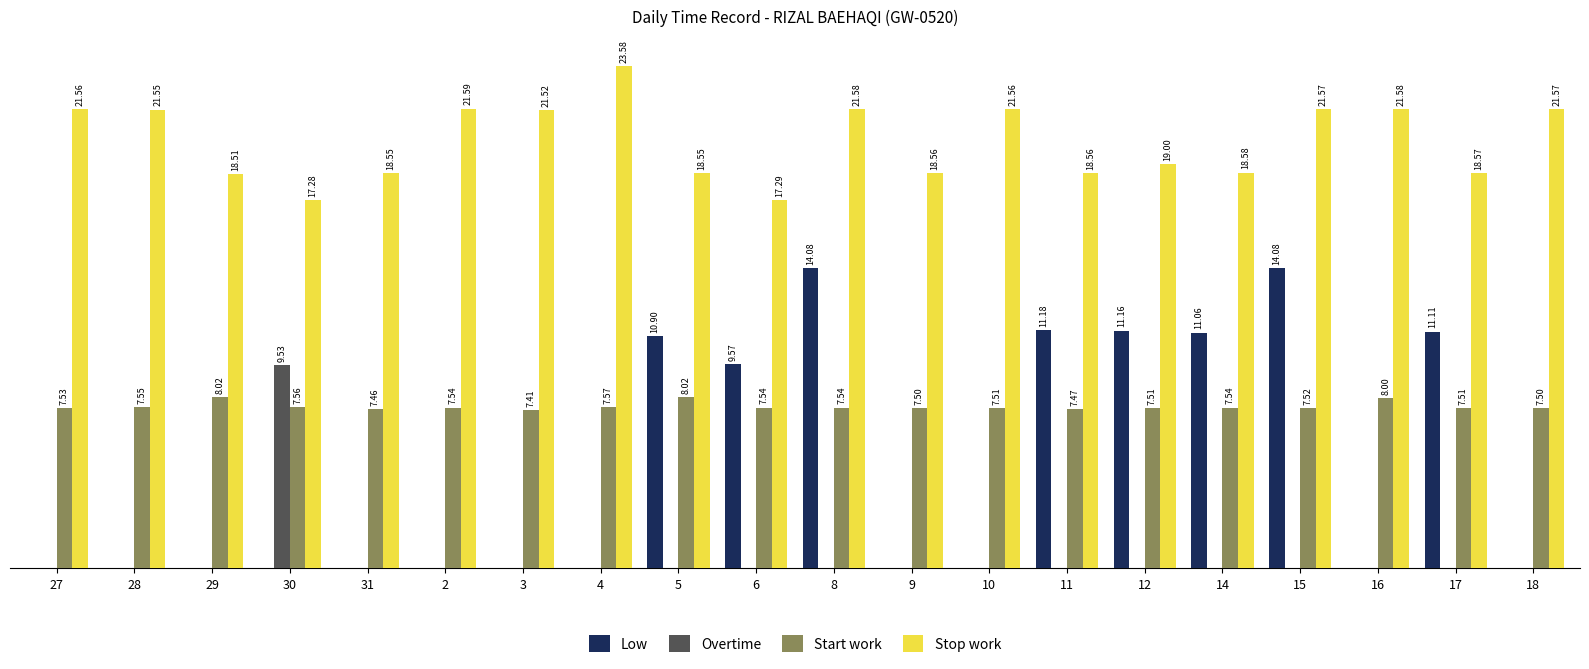

Between 30 and 4, which series saw the biggest shift?

Overtime